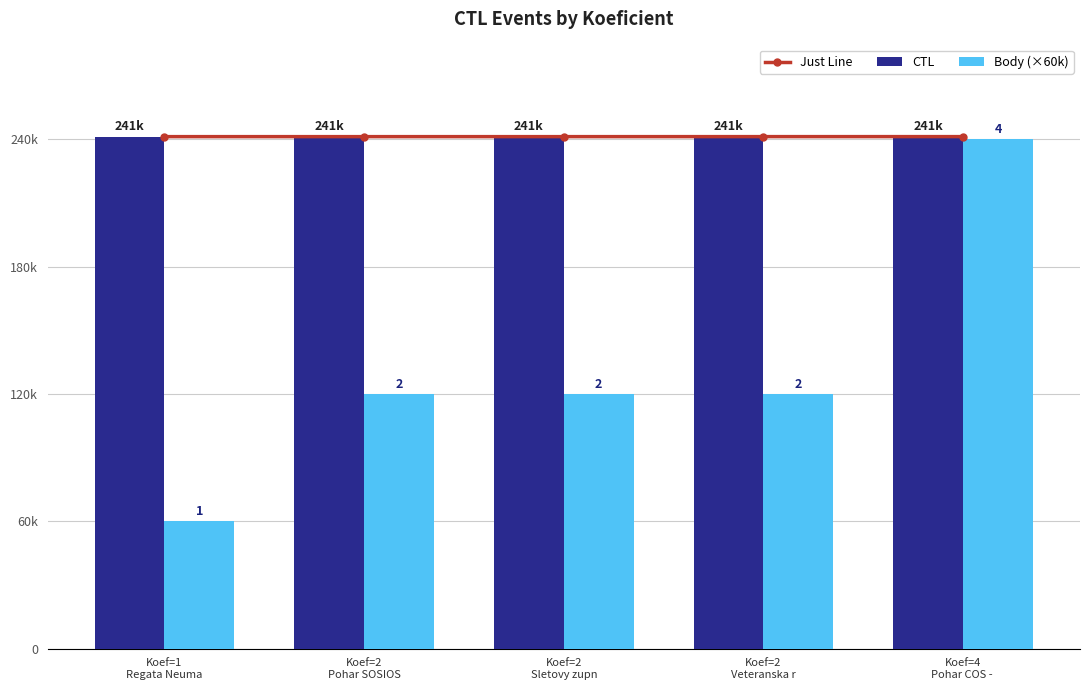

What is the label of the 1st bar from the left?

Koef=1
Regata Neuma